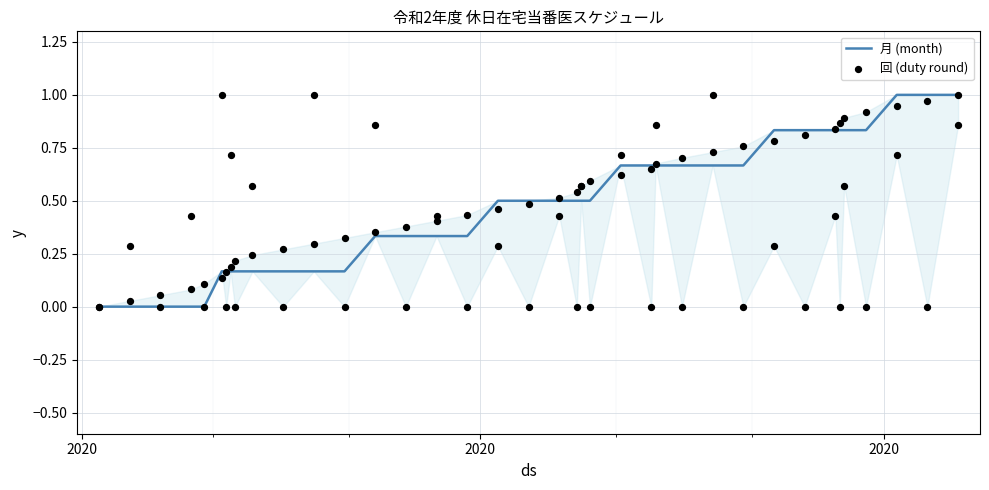

Which series reaches the minimum Y coordinate?

月 (month)